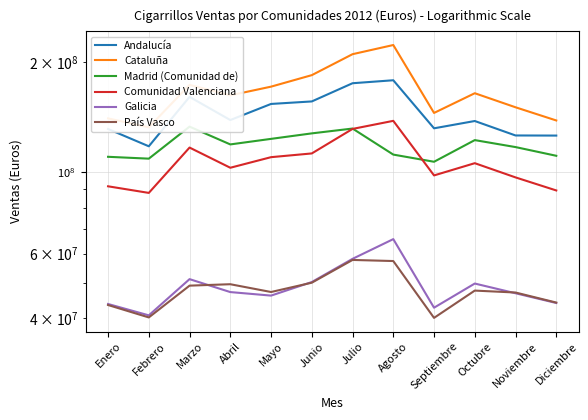

True or false: Galicia and Cataluña intersect in this chart.

False